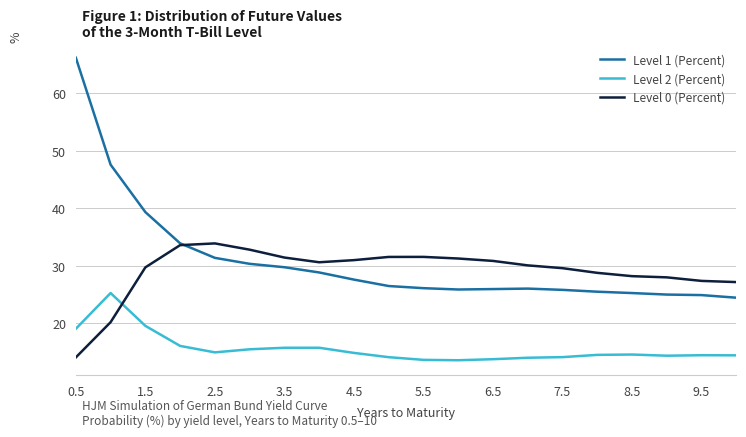

Which series has the widest spread of values?

Level 1 (Percent)